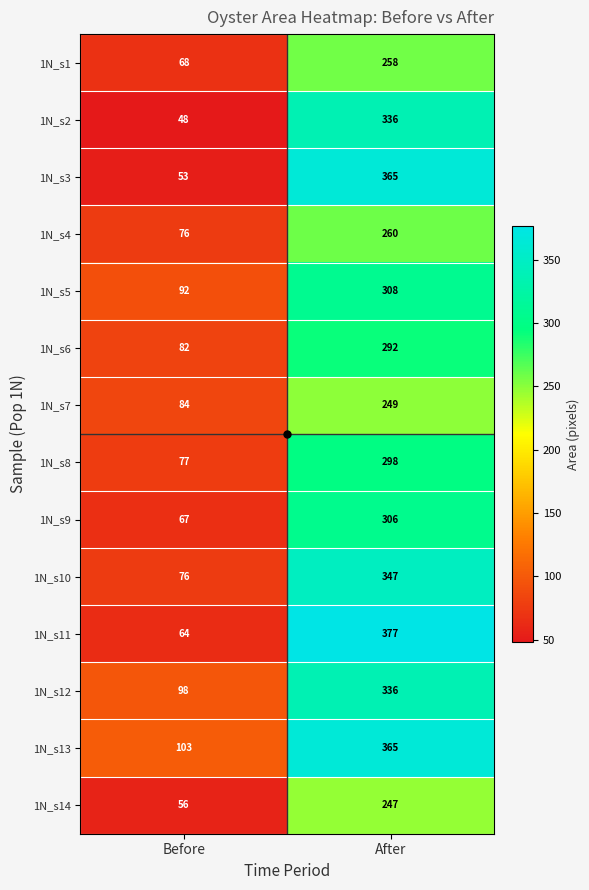

What is the difference between the 1N_s3 values at Before and After?

312